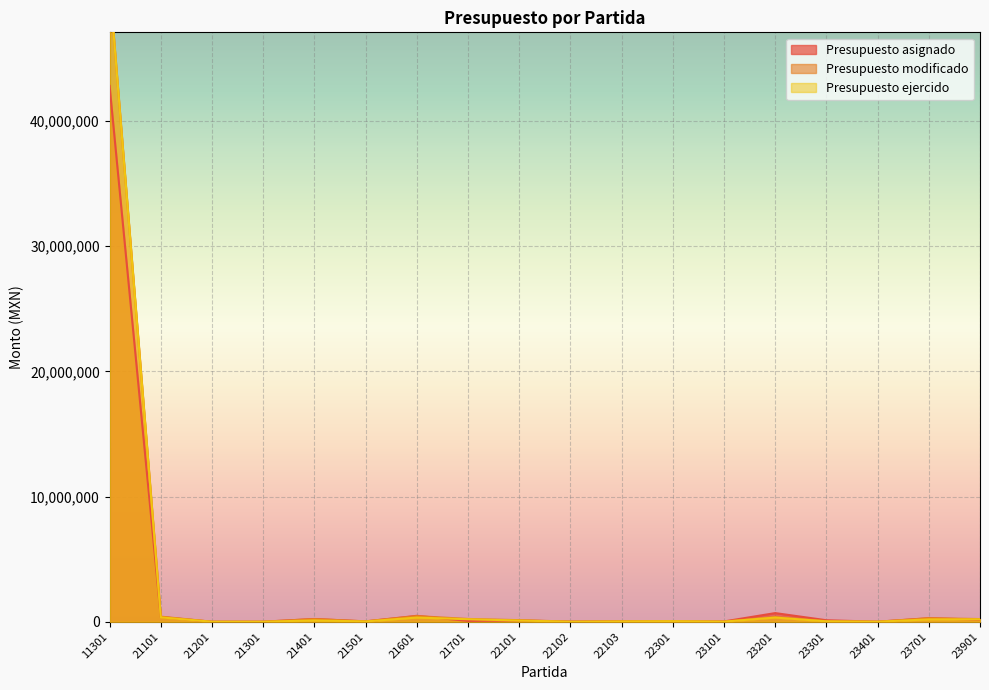

At which label is Presupuesto modificado closest to 25474938?

21601